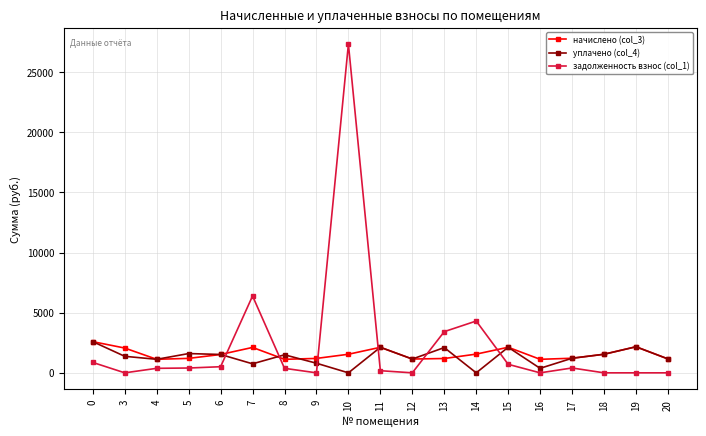

The задолженность взнос (col_1) series shows 1911.0 at 14. True or false?

False